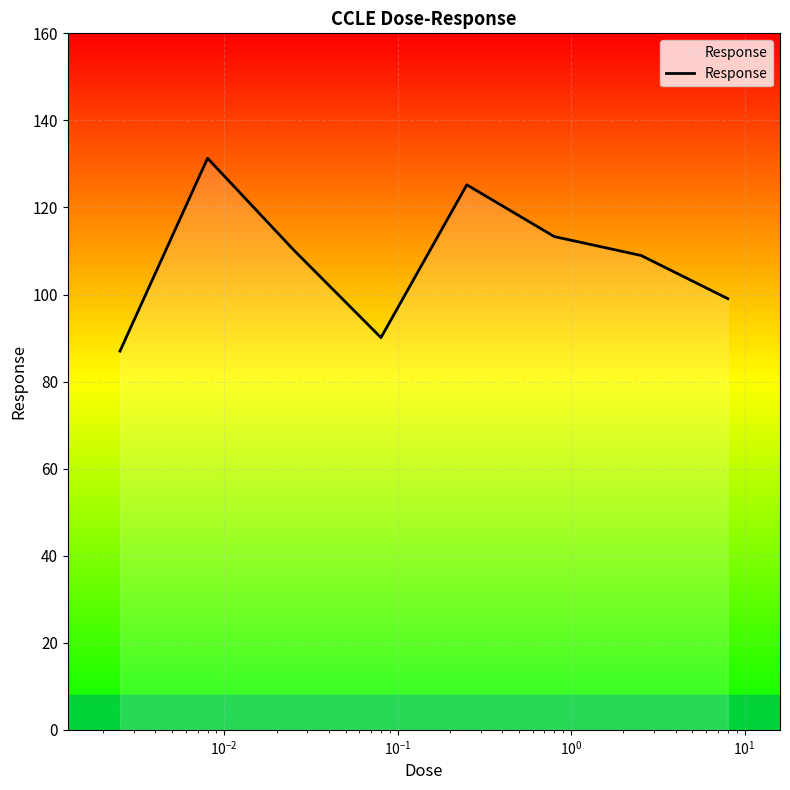

How many interior local peaks (higher than both neighbors) does the data have?

2